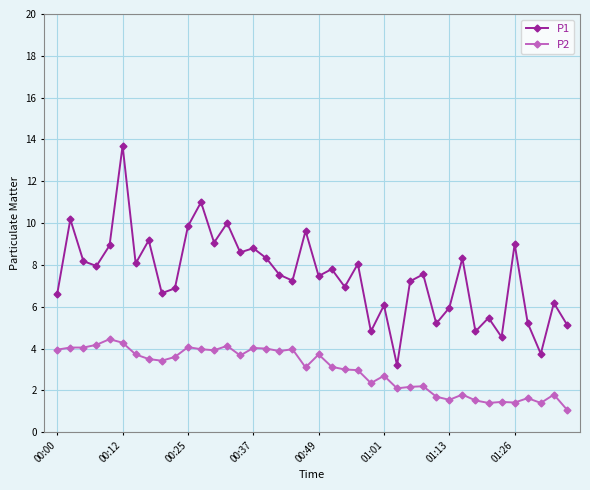

What is the lowest value of the P1 series?

3.2